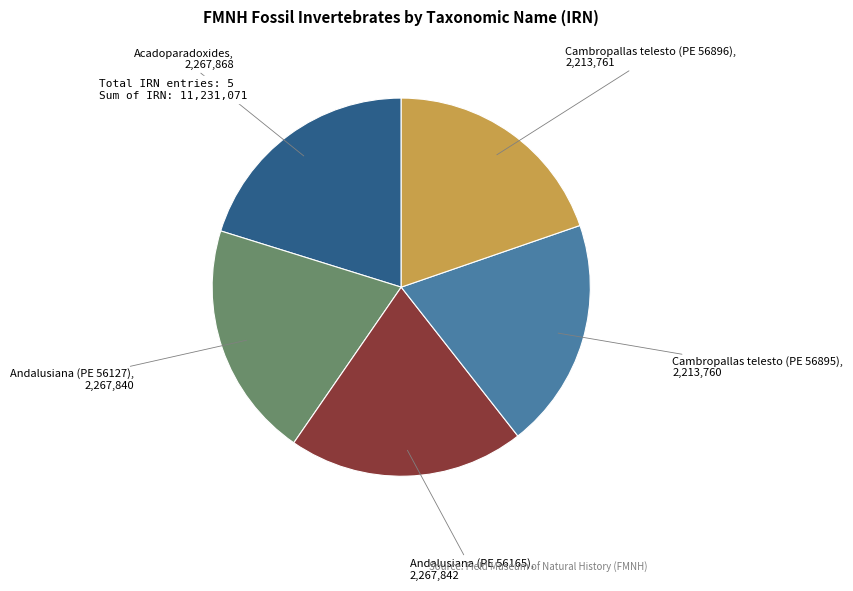

Is there any slice that represents more than half of the pie?

No